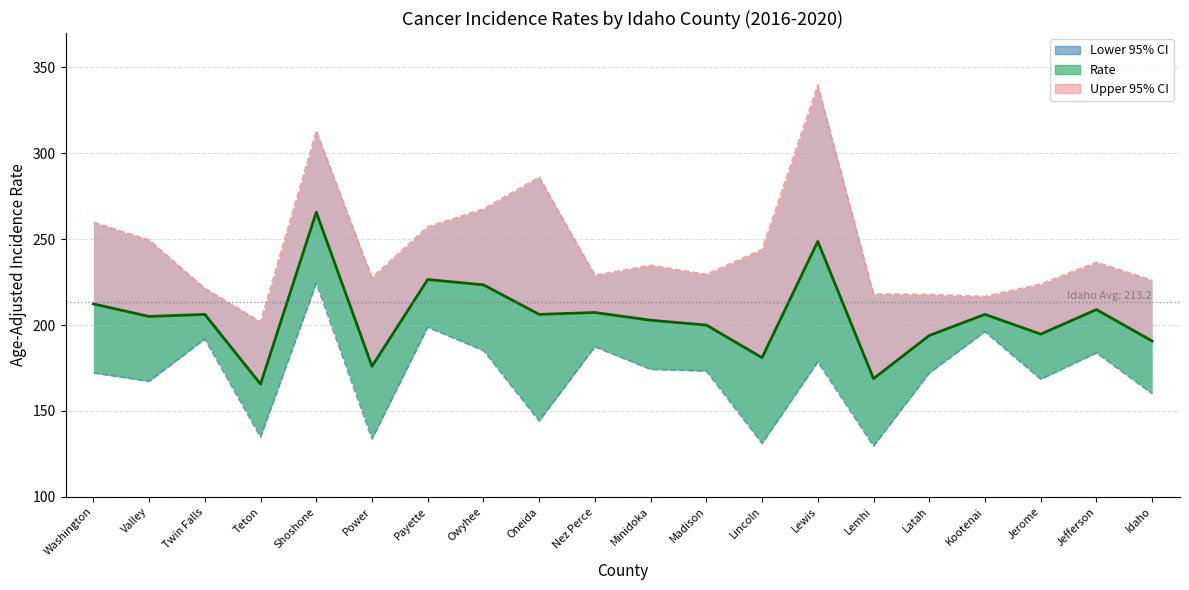

List the series in order of their overall mean, lowest first.

Lower 95% CI, Rate, Upper 95% CI